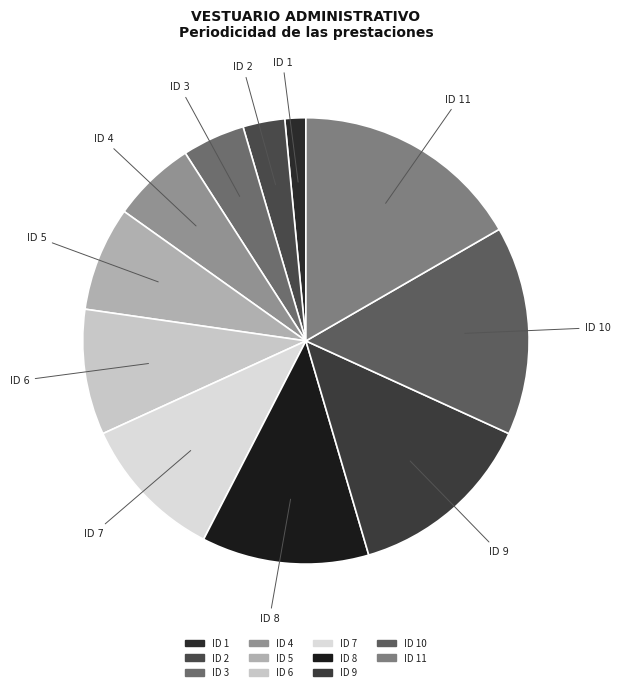

How many slices are in this pie chart?

11